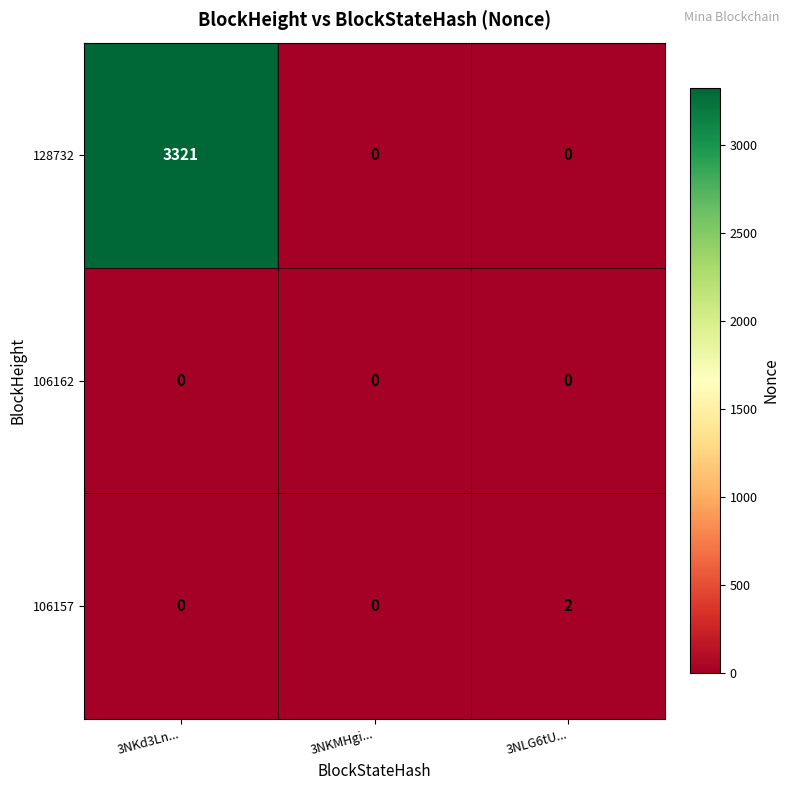

Which series has the widest spread of values?

128732